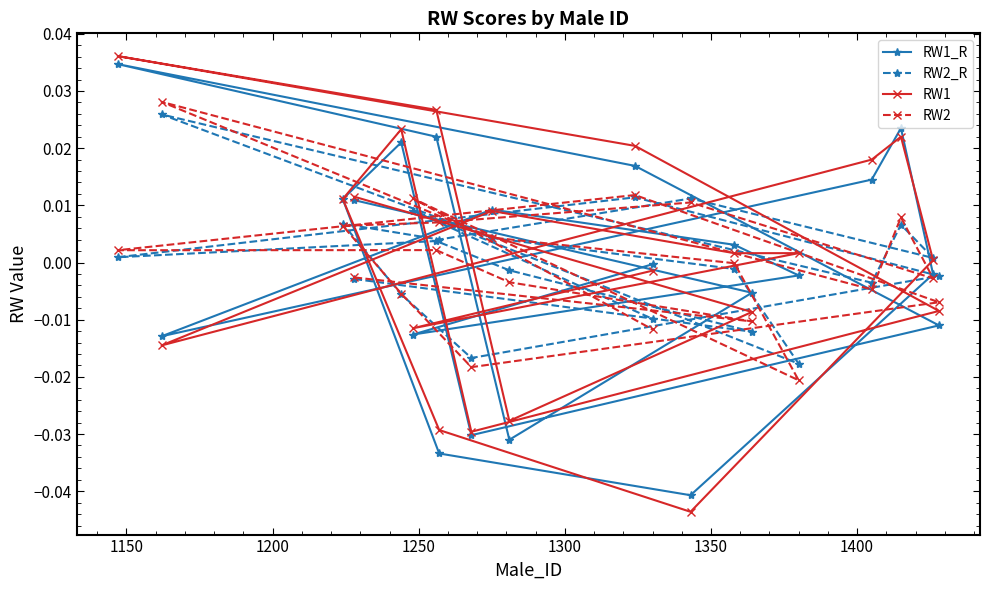

Which series has the largest total across all categories?

RW2_R